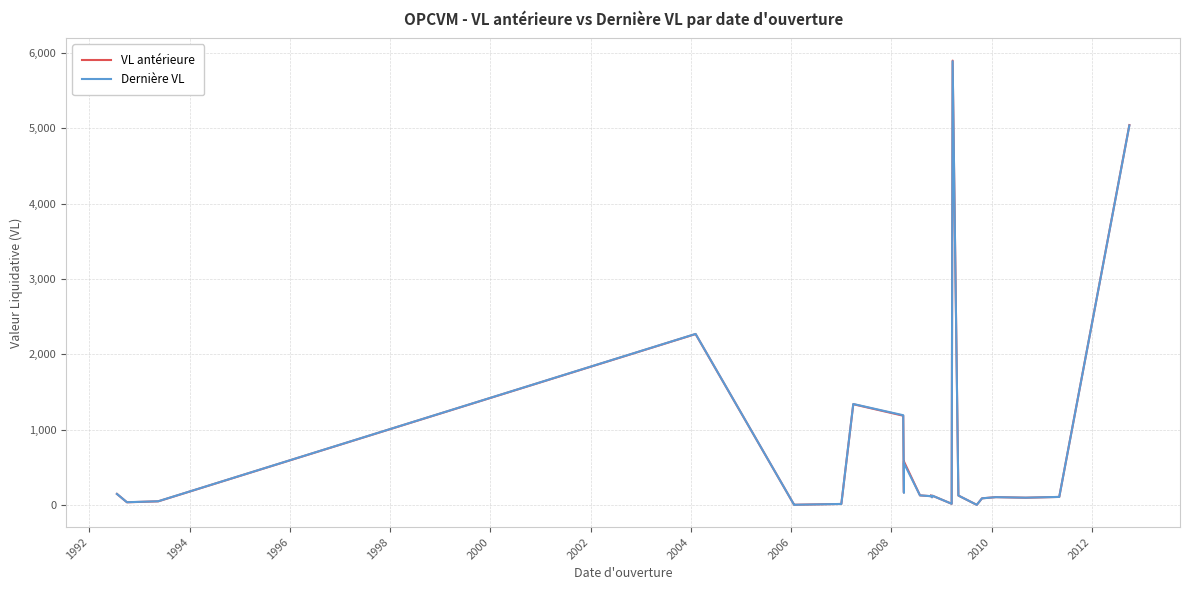

In VL antérieure, how many points are higher than both neighbors (excluding endpoints)?

7